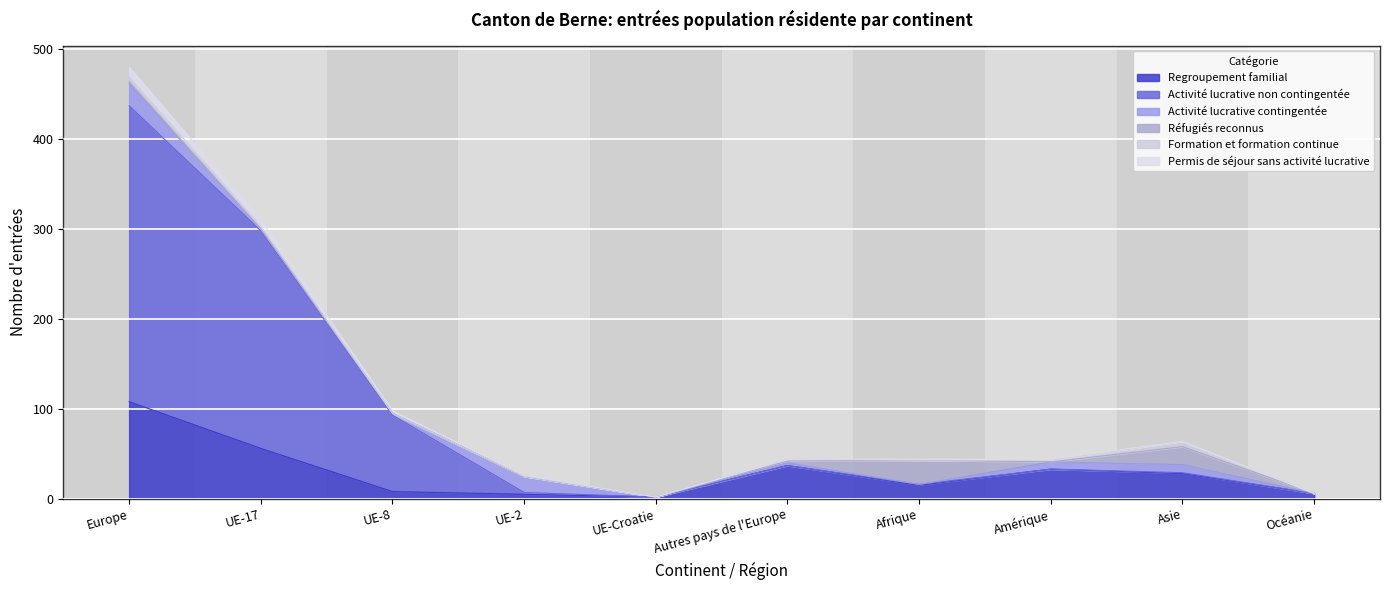

What position from the left is Amérique?

8